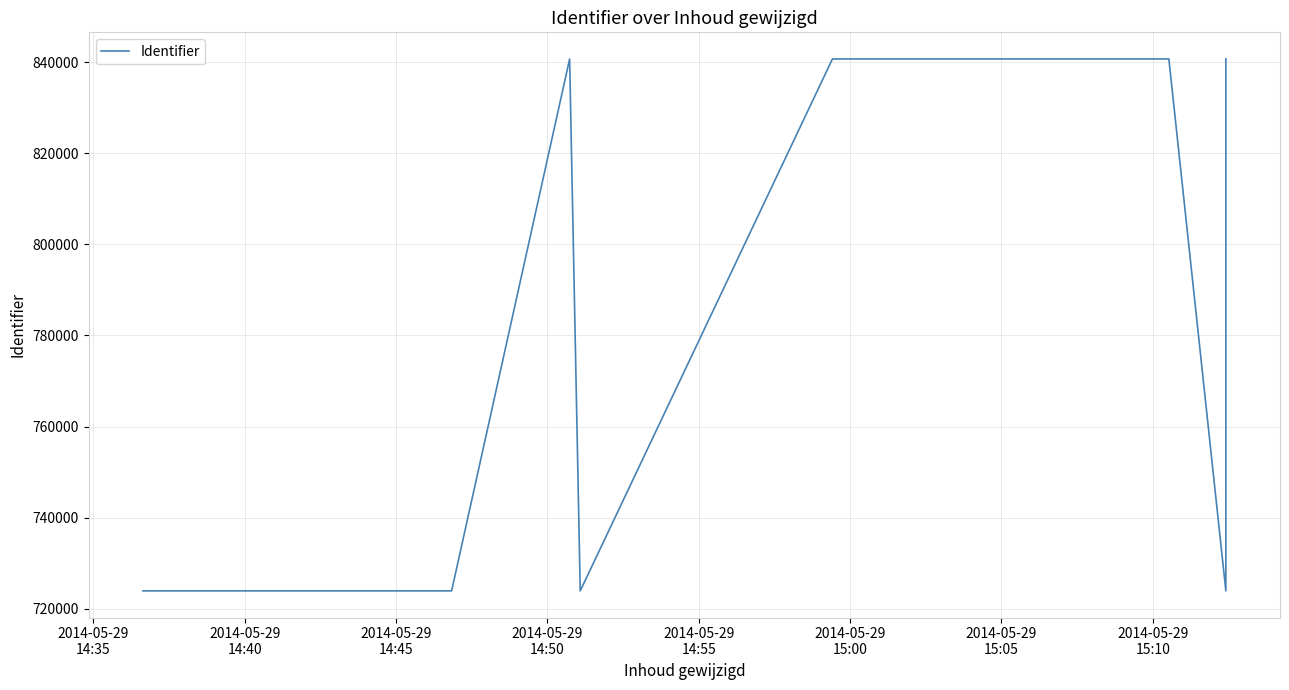

What is the value of the 9th point from the left?

840729